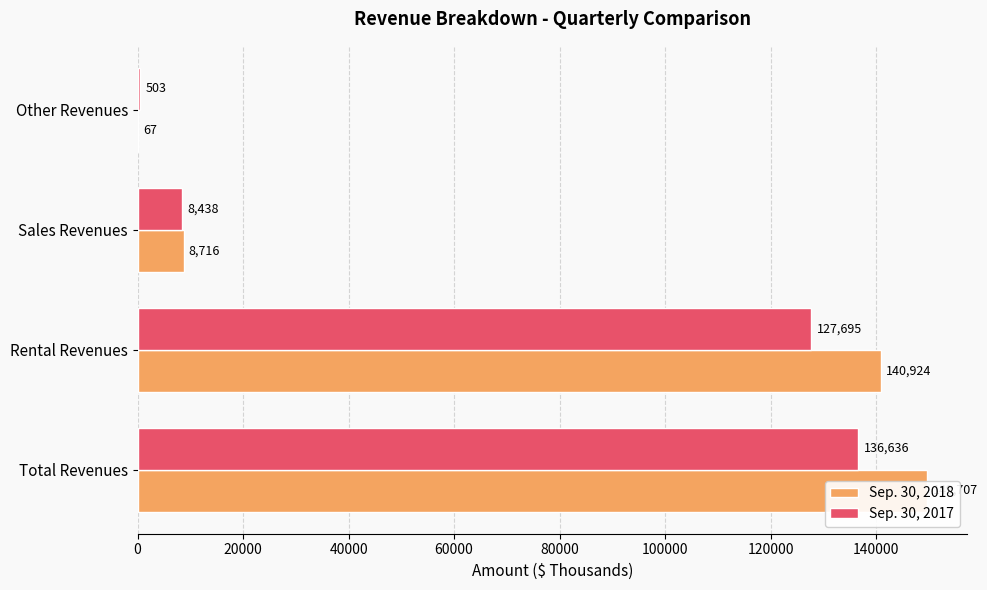

Rank the series by their maximum value, from lowest to highest.

Sep. 30, 2017, Sep. 30, 2018